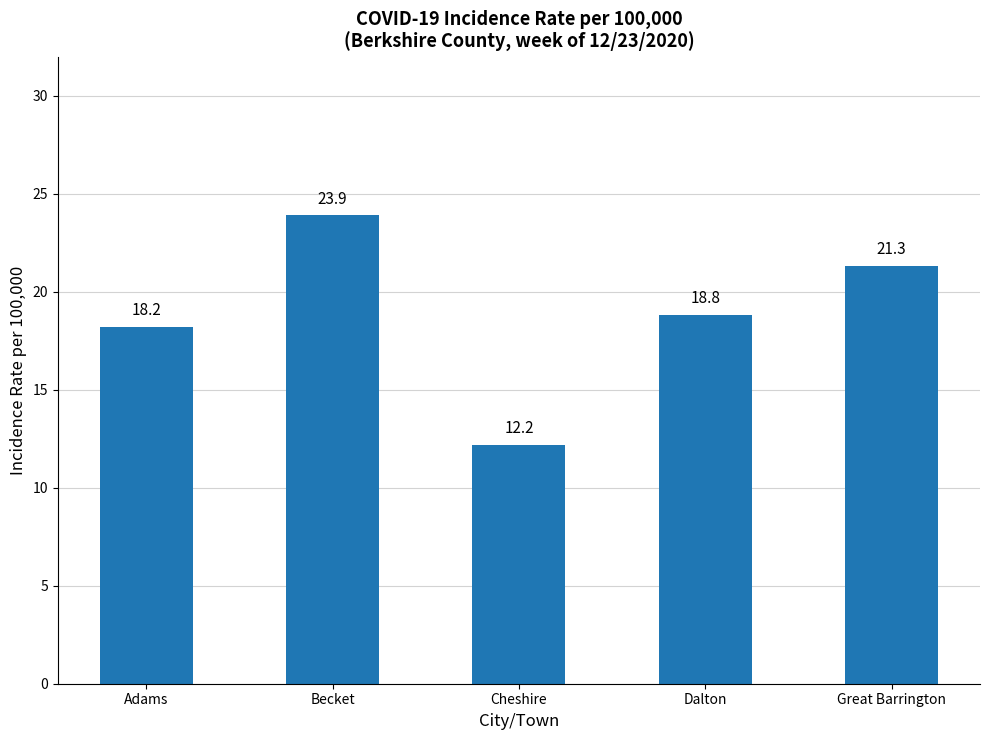

List the labels in order of value, largest first.

Becket, Great Barrington, Dalton, Adams, Cheshire